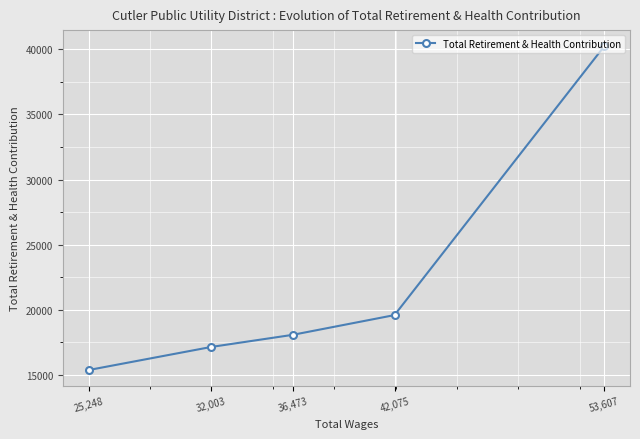

Count the number of values greater than 18084.

2